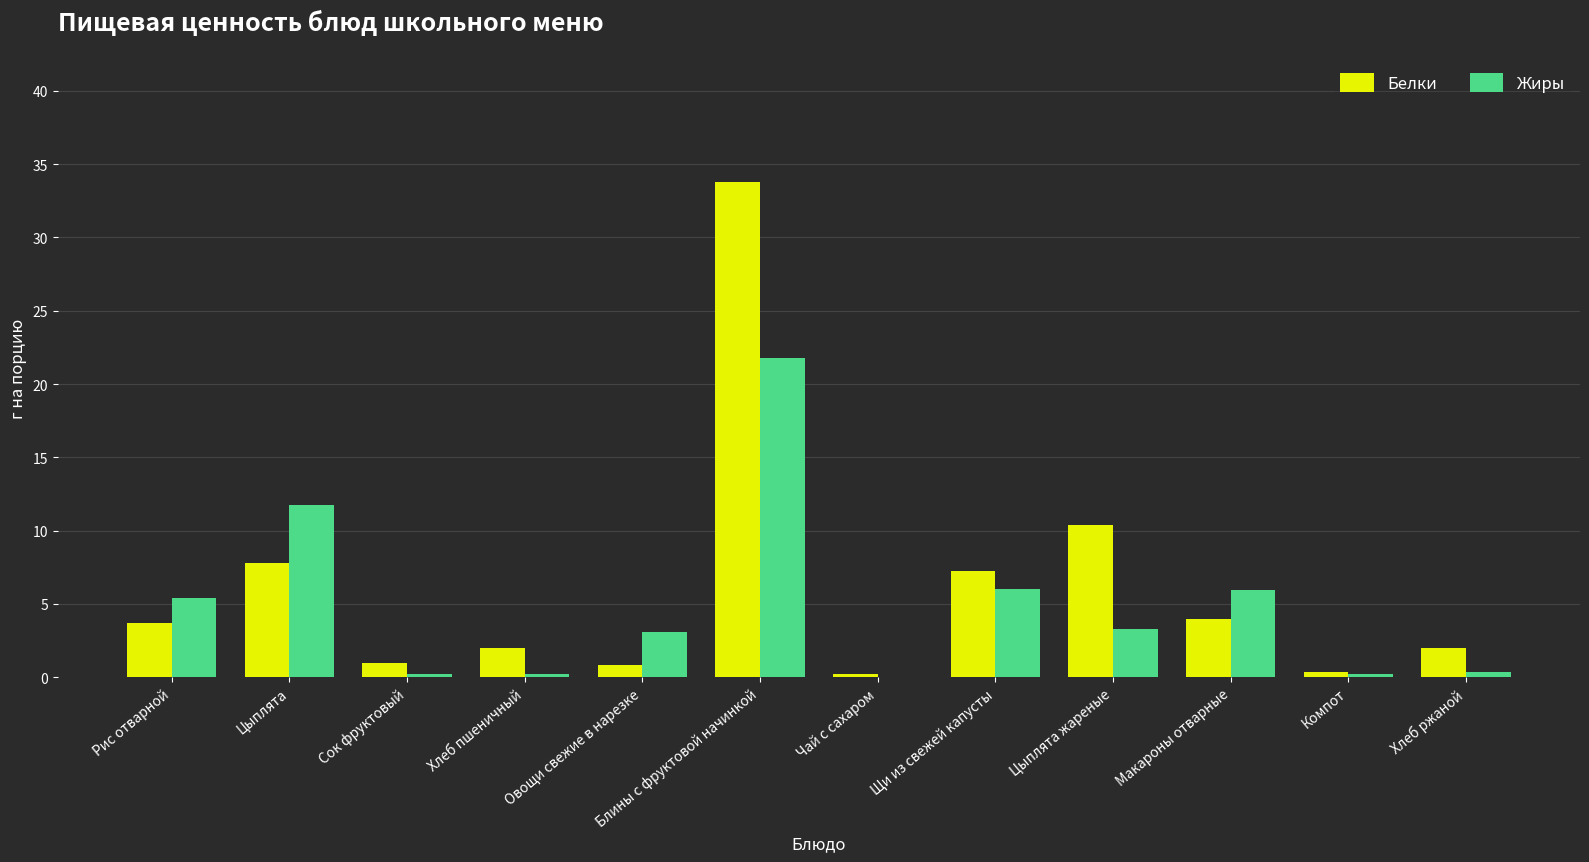

Is the value of Белки at Сок фруктовый greater than the value of Жиры at Цыплята?

No